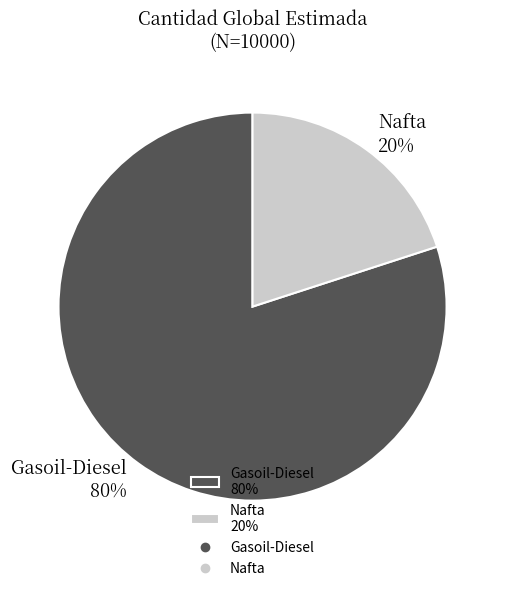

To the nearest percent, what portion does Nafta represent?

20%